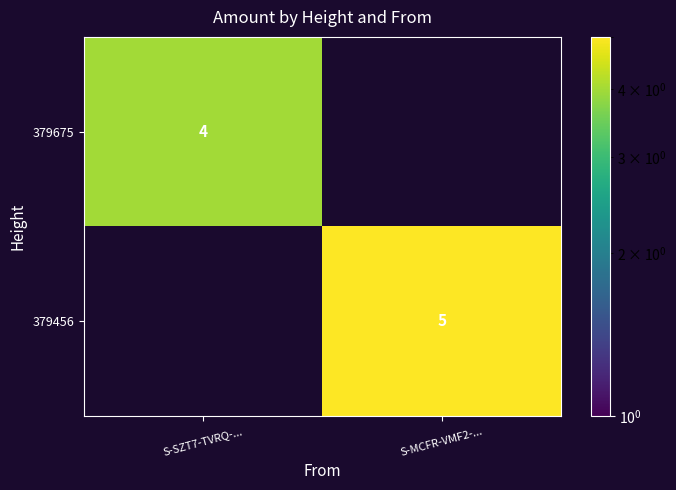

True or false: 379675 has a value of 6 at S-SZT7-TVRQ-....

False